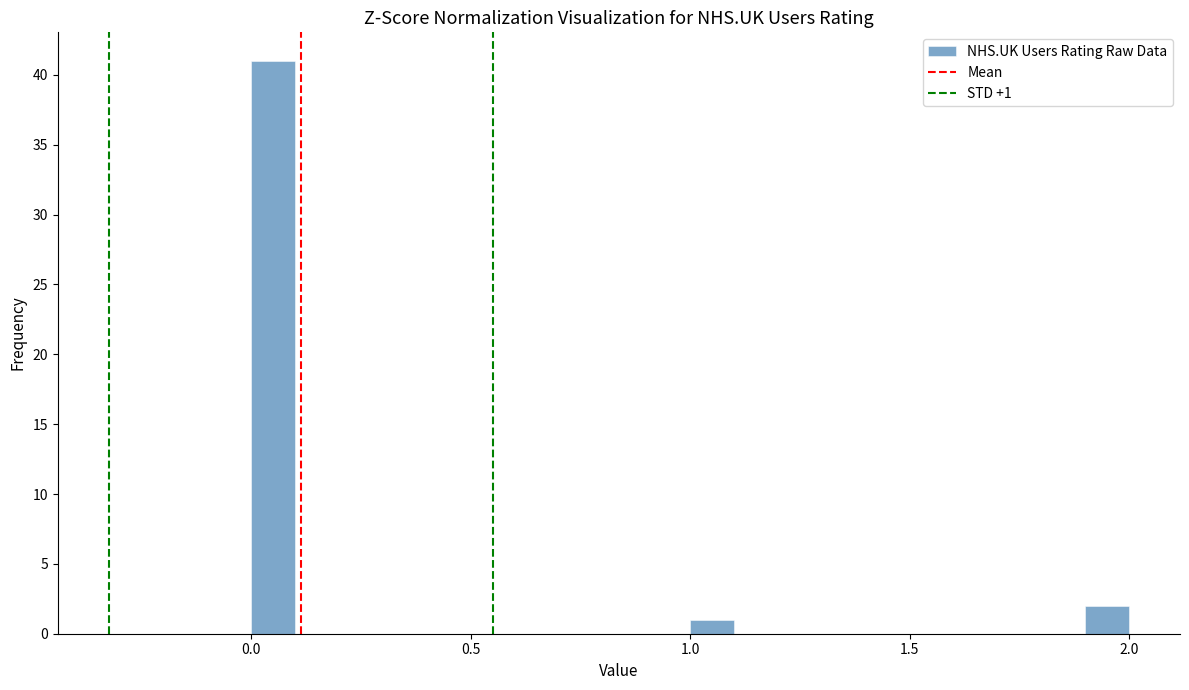

Read against the x-axis, roughly where is the centre of the tallest bar?

0.05